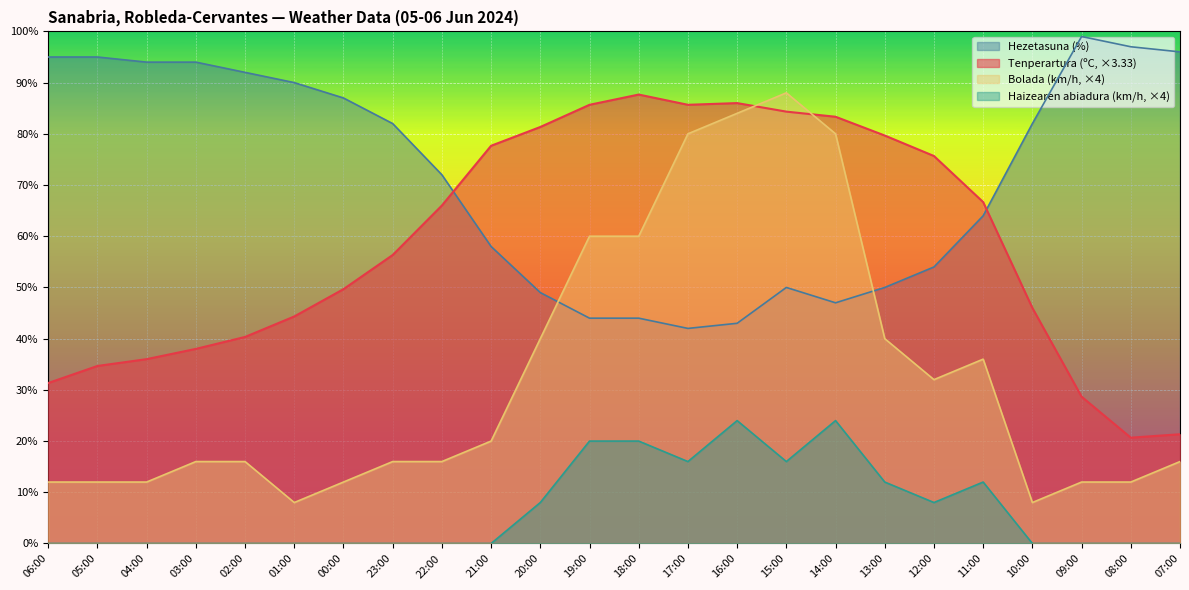

Reading left to right, transcribe all the data shown in this chart.

Tenperartura (ºC): 31.3	34.7	36.0	38.0	40.3	44.3	49.7	56.3	66.0	77.7	81.3	85.7	87.7	85.7	86.0	84.3	83.3	79.7	75.7	66.7	46.0	28.7	20.7	21.3
Hezetasuna (%): 95.0	95.0	94.0	94.0	92.0	90.0	87.0	82.0	72.0	58.0	49.0	44.0	44.0	42.0	43.0	50.0	47.0	50.0	54.0	64.0	82.0	99.0	97.0	96.0
Haizearen abiadura (km/h): 0.0	0.0	0.0	0.0	0.0	0.0	0.0	0.0	0.0	0.0	8.0	20.0	20.0	16.0	24.0	16.0	24.0	12.0	8.0	12.0	0.0	0.0	0.0	0.0
Bolada (km/h): 12.0	12.0	12.0	16.0	16.0	8.0	12.0	16.0	16.0	20.0	40.0	60.0	60.0	80.0	84.0	88.0	80.0	40.0	32.0	36.0	8.0	12.0	12.0	16.0